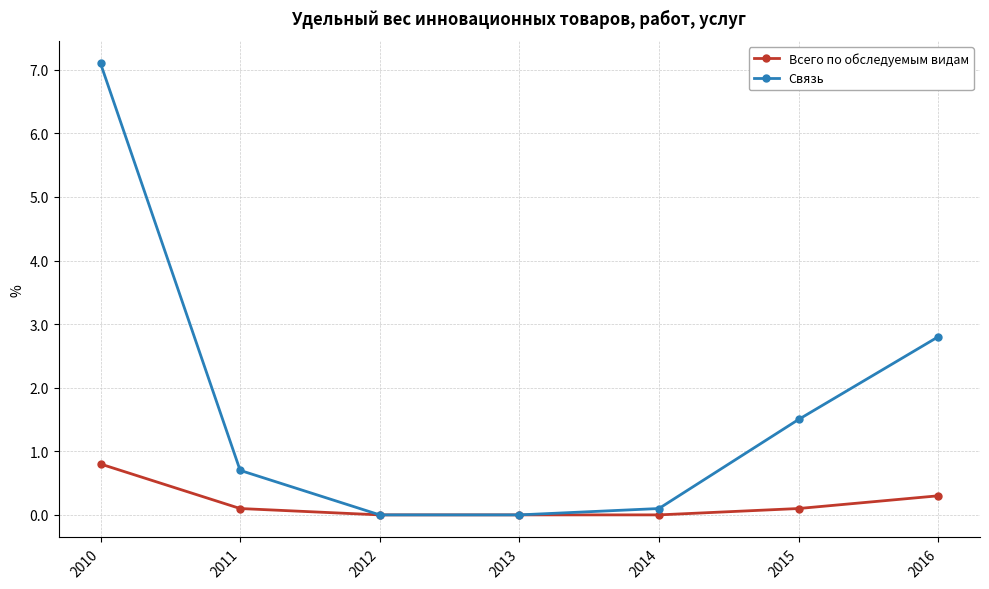

The value of Связь at 2013 is -4.7. True or false?

False